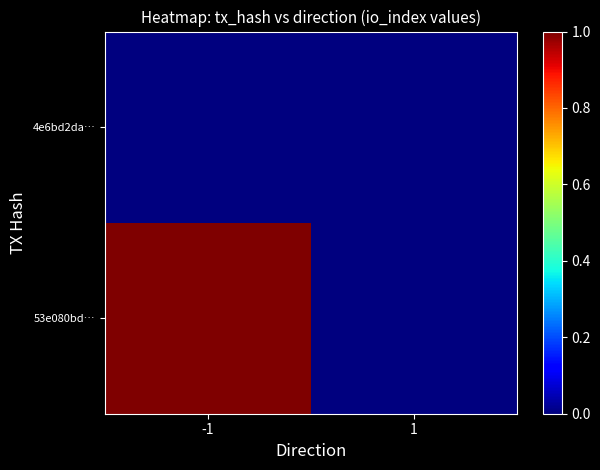

Between -1 and 1, which is larger?

-1